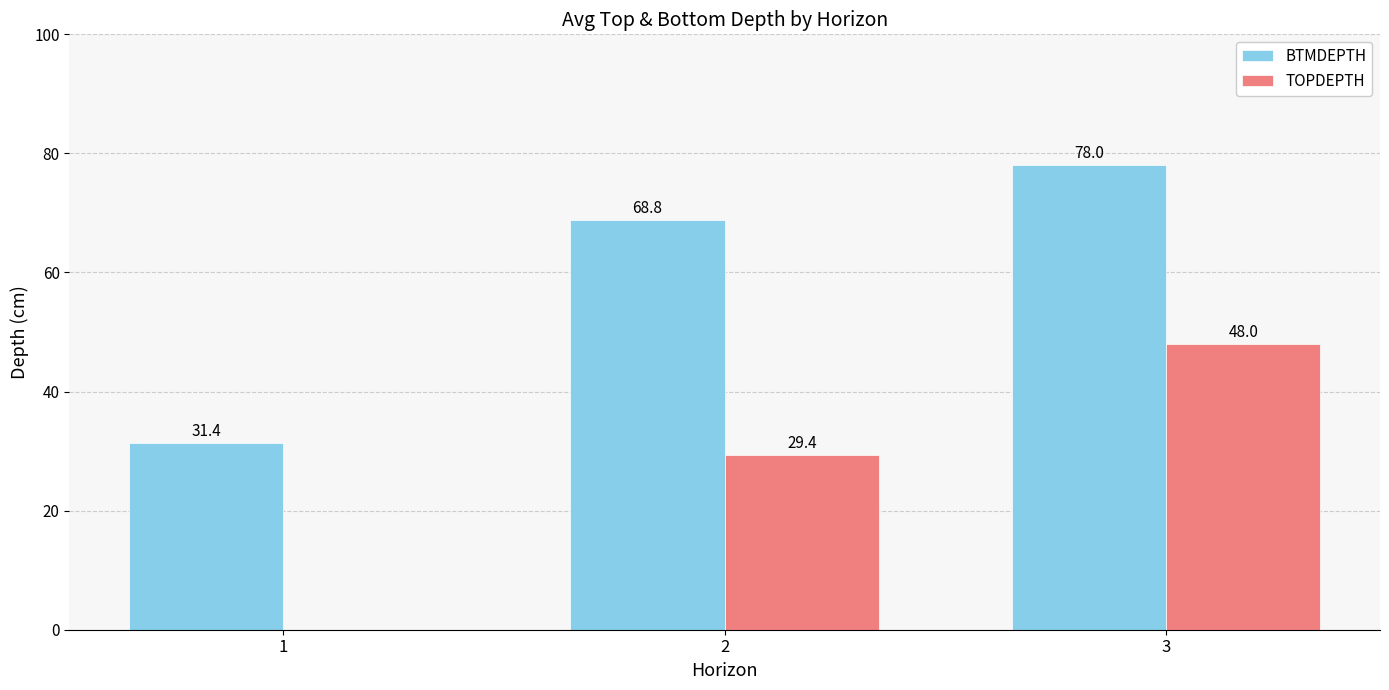

Is the value of BTMDEPTH at 3 greater than the value of TOPDEPTH at 1?

Yes